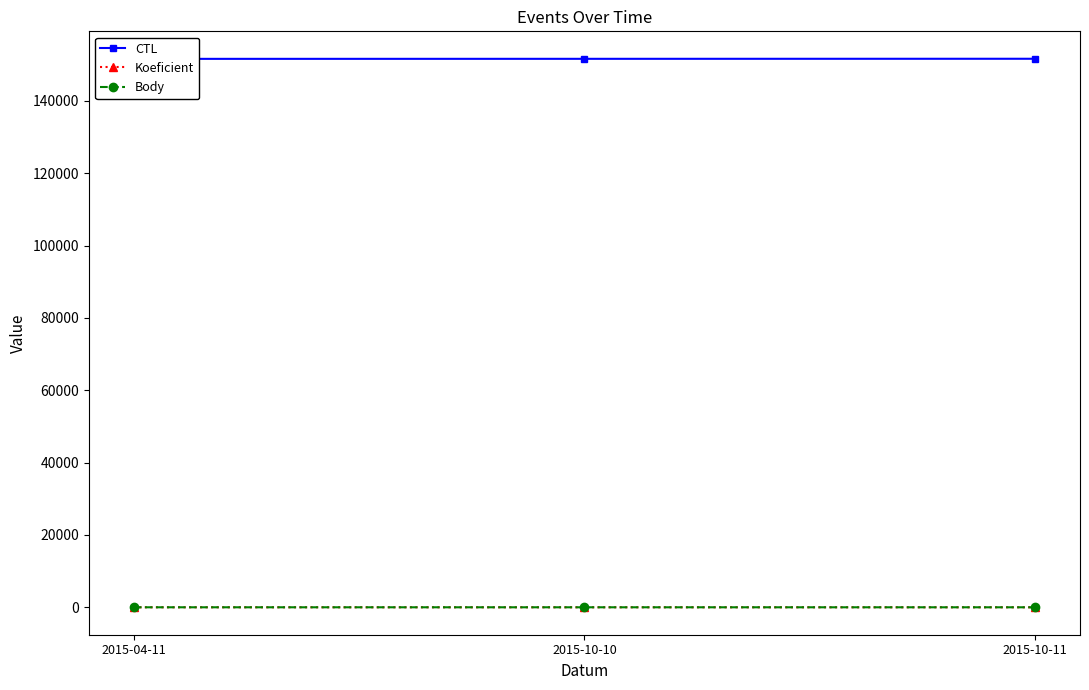

Between 2015-10-10 and 2015-04-11, which is larger?

2015-10-10